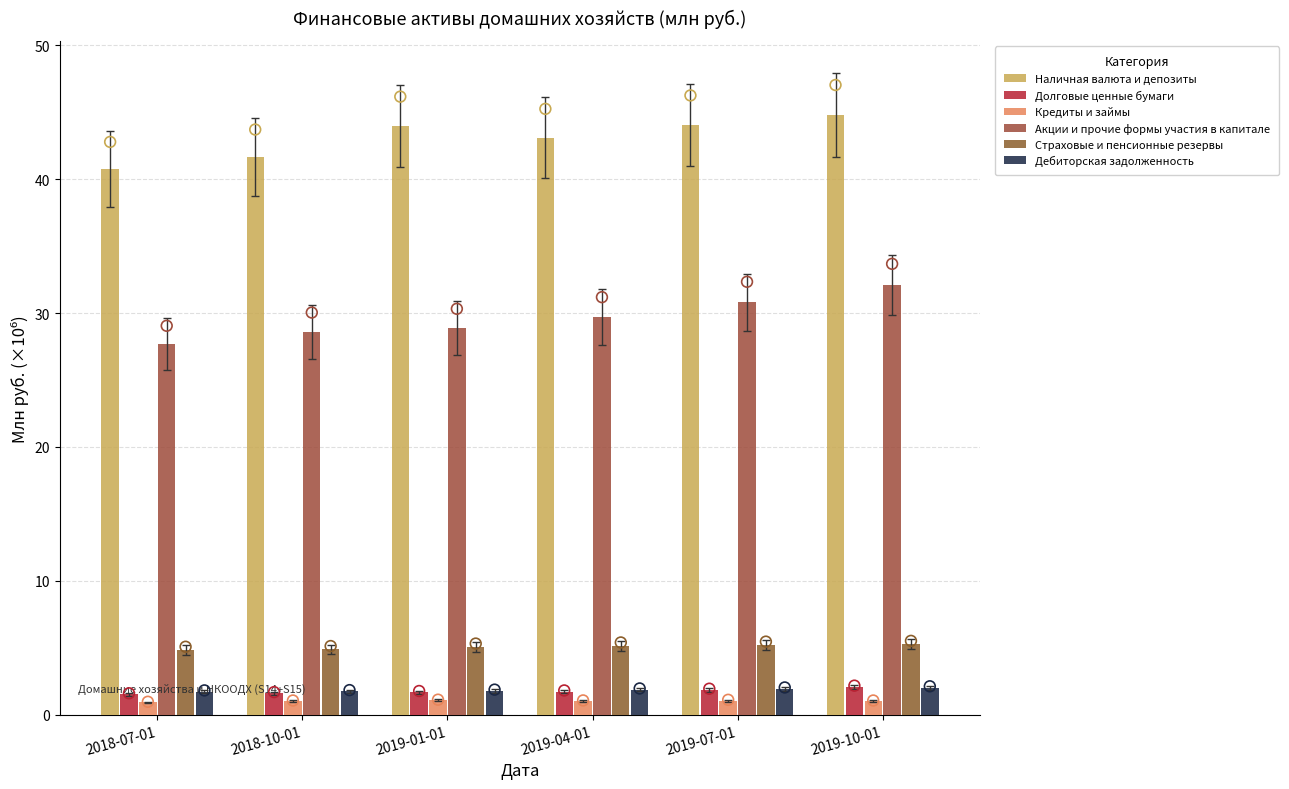

Which series has the widest spread of Y values?

Акции и прочие формы участия в капитале